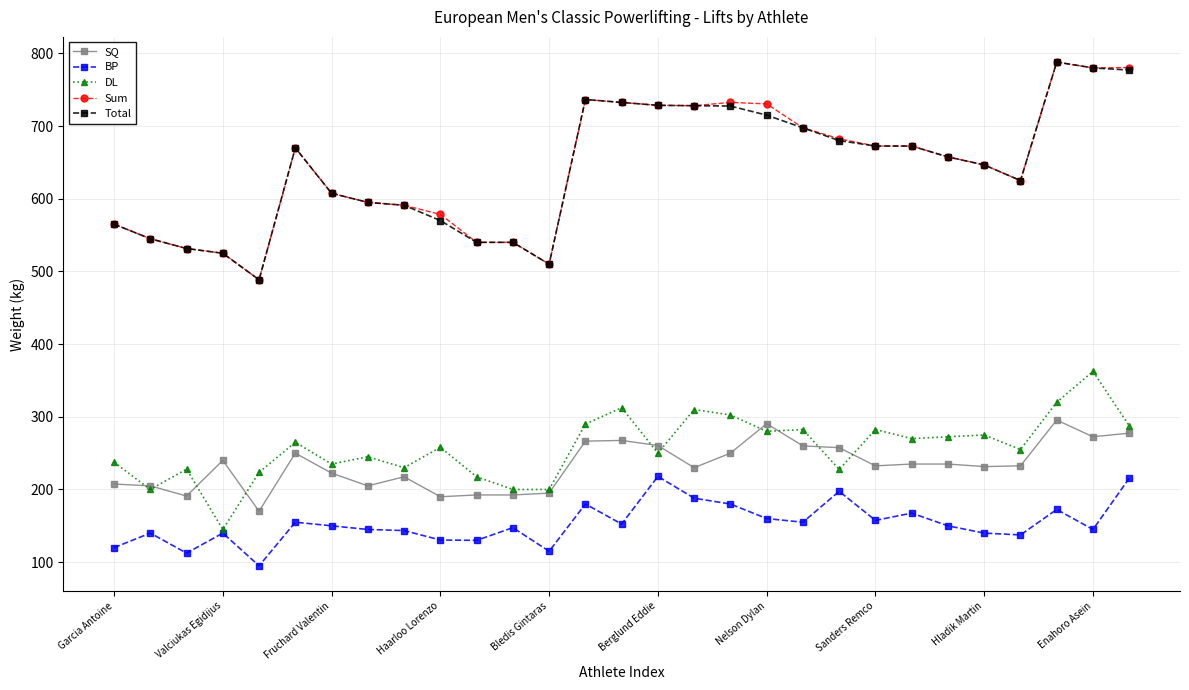

True or false: Sum has more than 1 points higher than both neighbors.

True